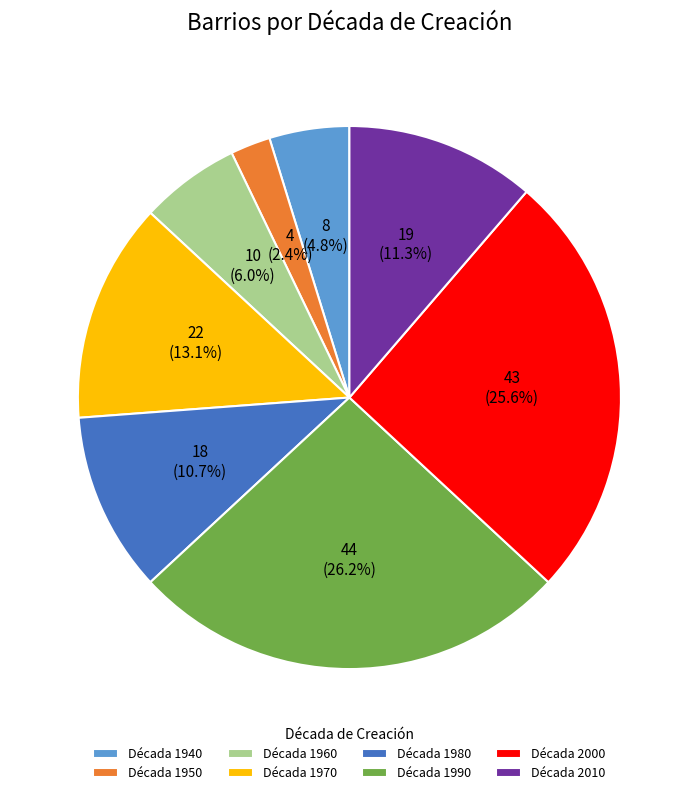

To the nearest percent, what is the difference between the Década 1980 and Década 1970 slice percentages?

2%